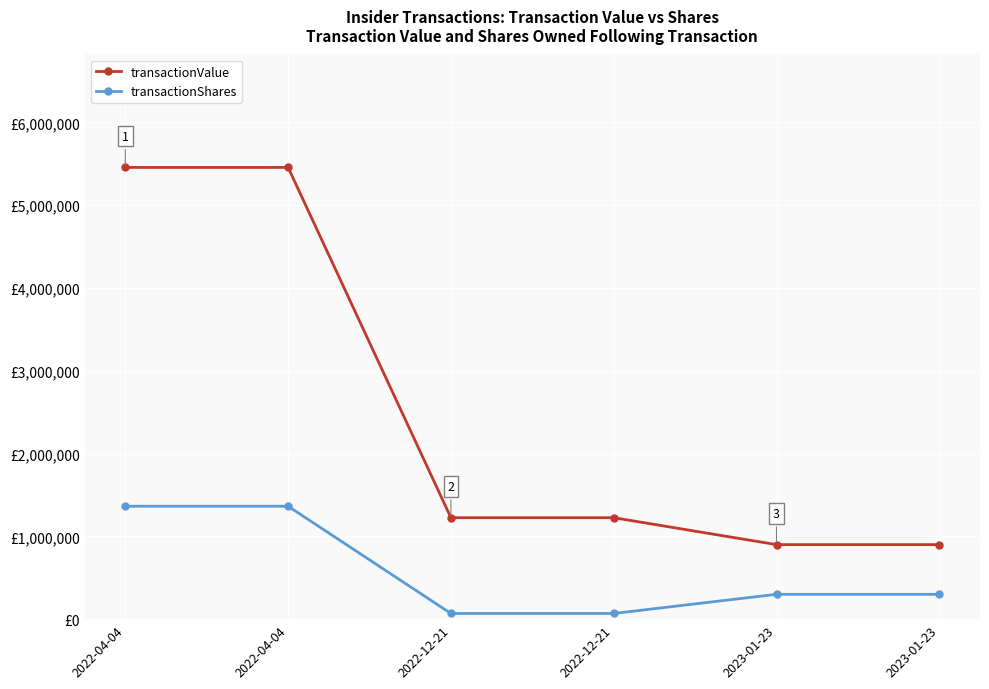

The value of transactionShares at 2022-12-21 is 107337. True or false?

False